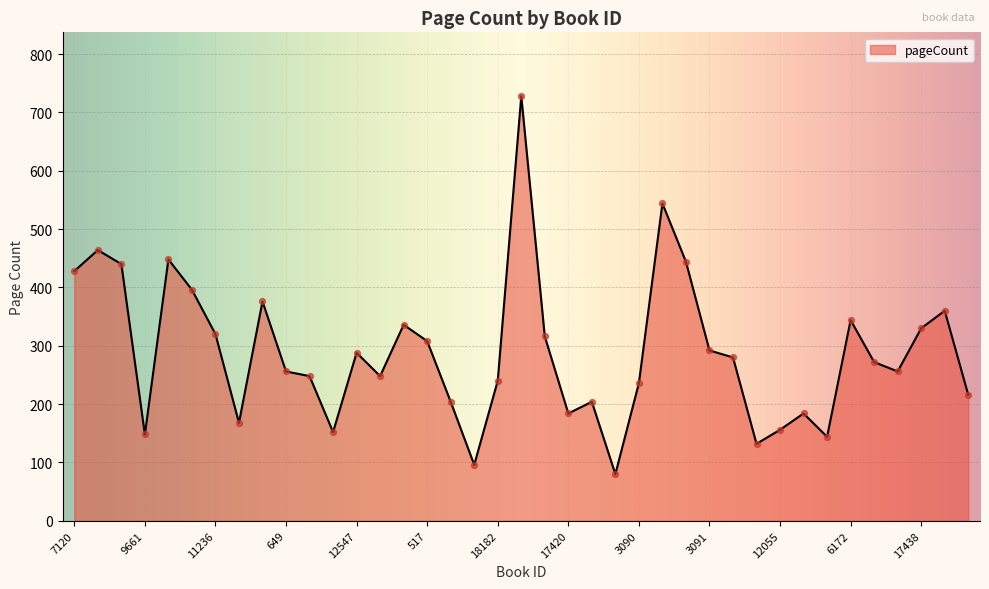

What is the minimum value shown in the chart?

80